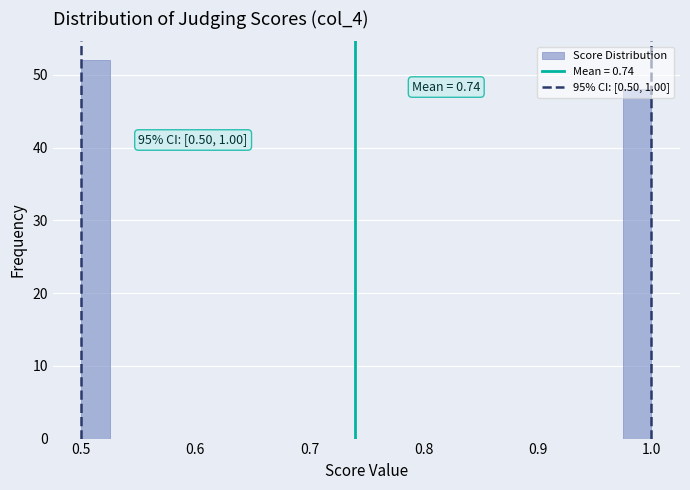

Read against the x-axis, roughly where is the centre of the tallest bar?

0.51